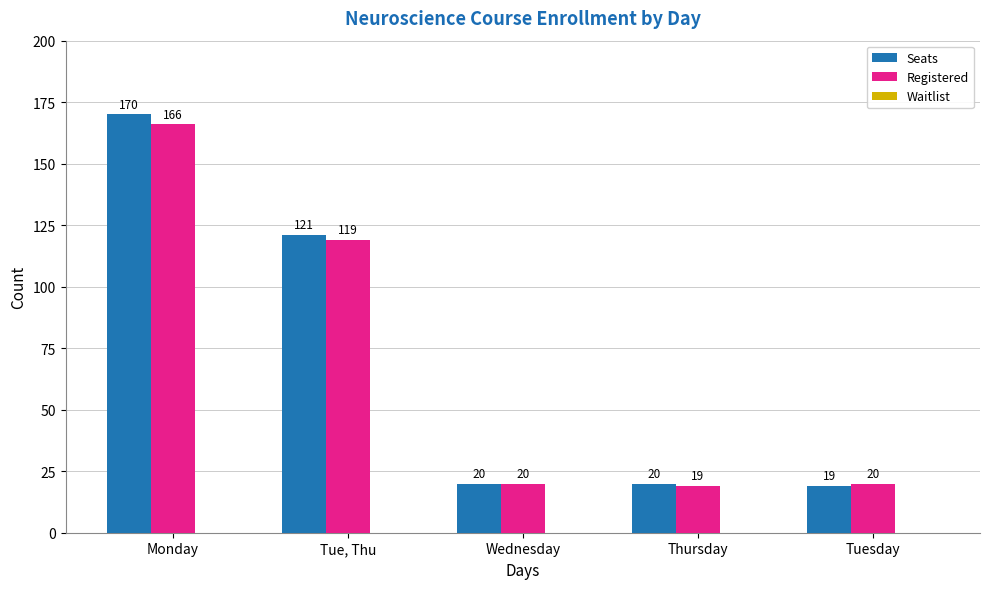

What value does the Registered series have at Thursday, to the nearest 10?

20